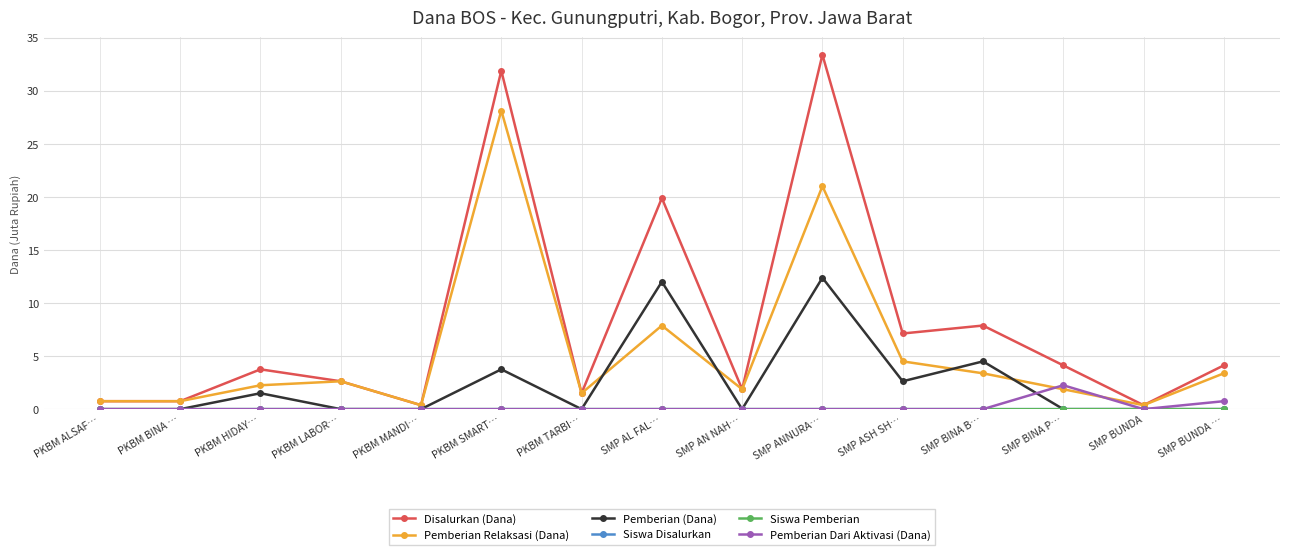

In Pemberian Dari Aktivasi (Dana), how many points are higher than both neighbors (excluding endpoints)?

1